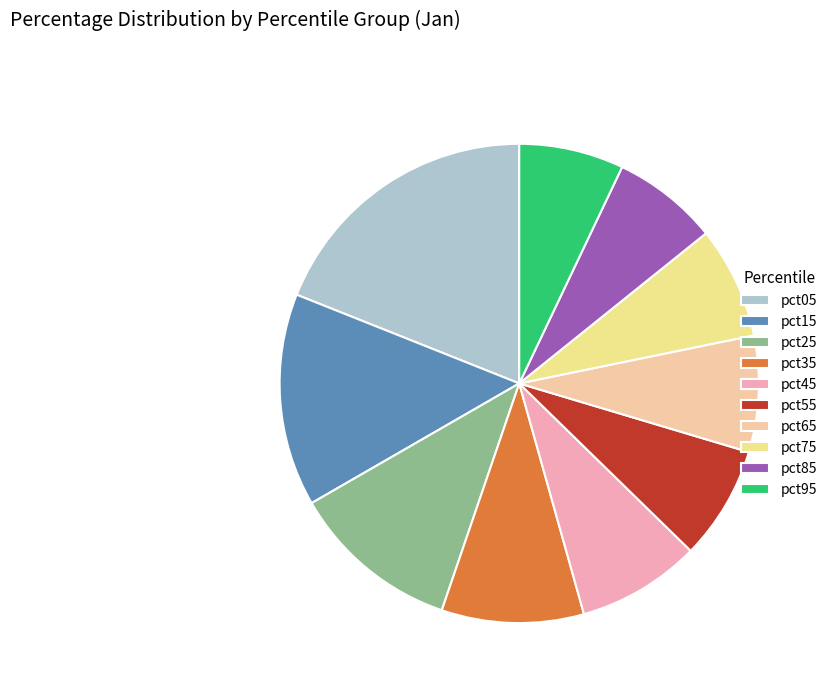

How many segments does this pie chart have?

10